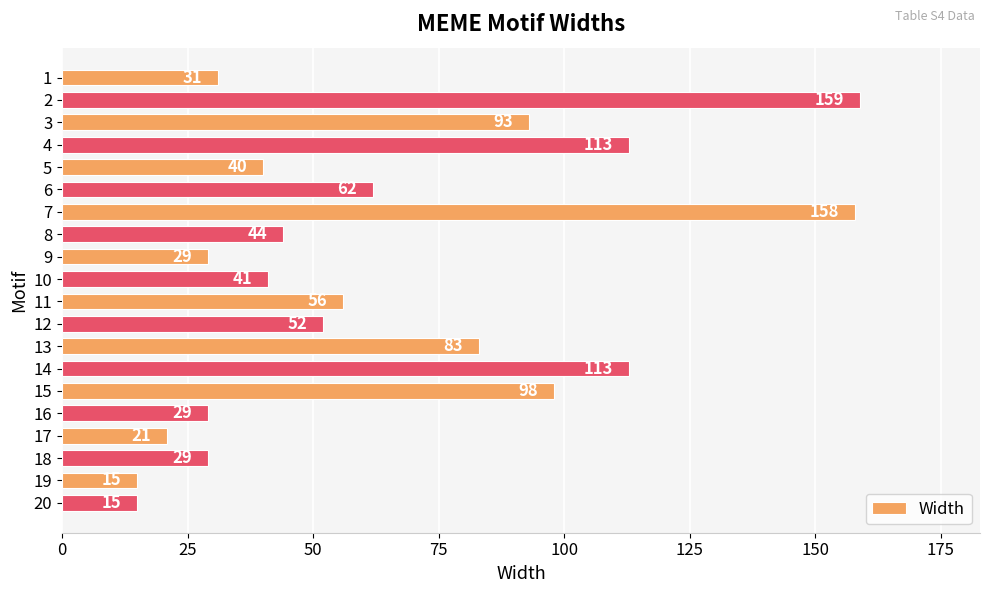

How many bars are there in total?

20